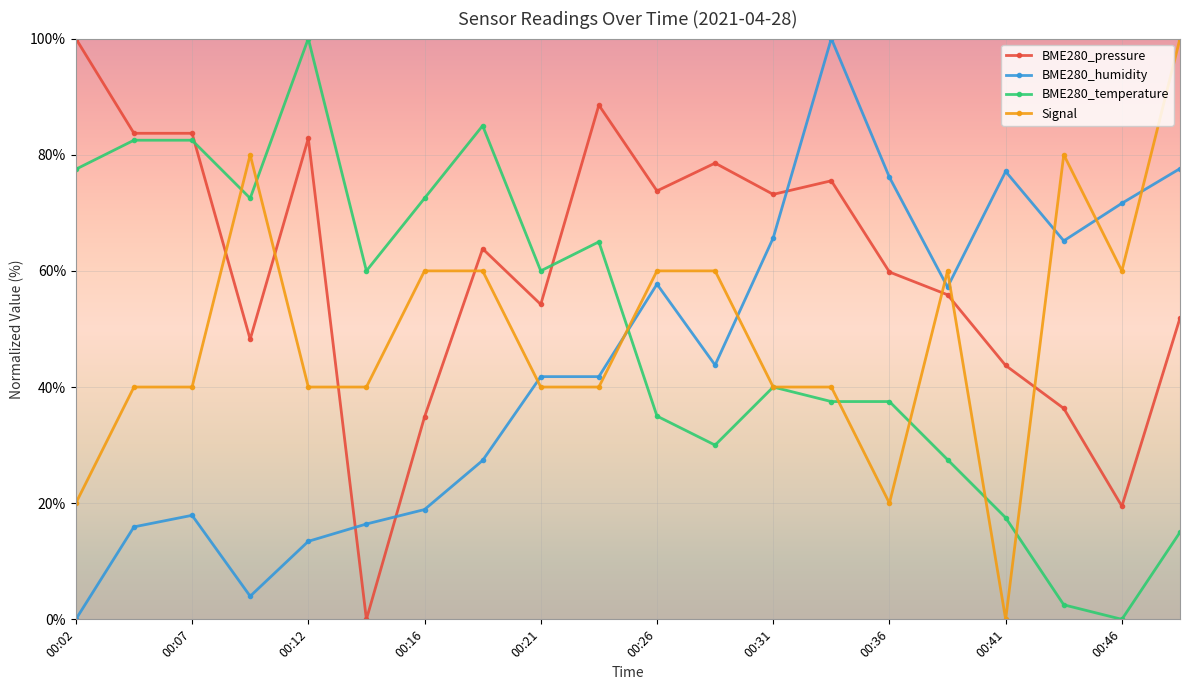

How many values in BME280_humidity are above zero?

19